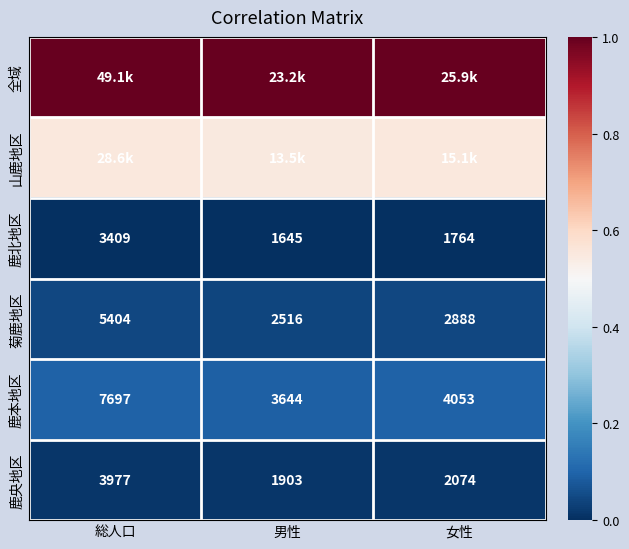

At which category does the chart reach its peak across all series?

総人口